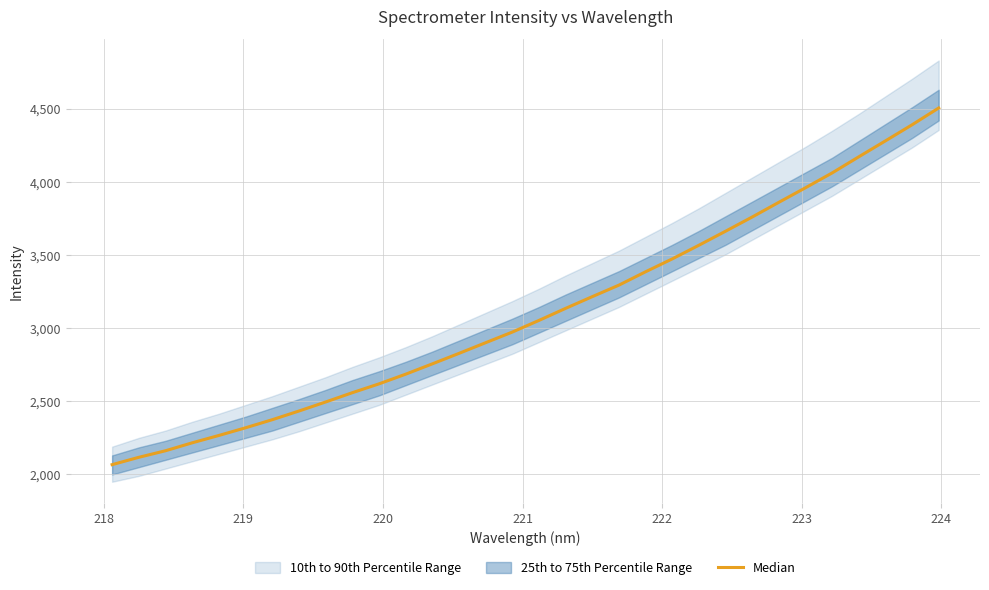

How many lines are shown in the chart?

1